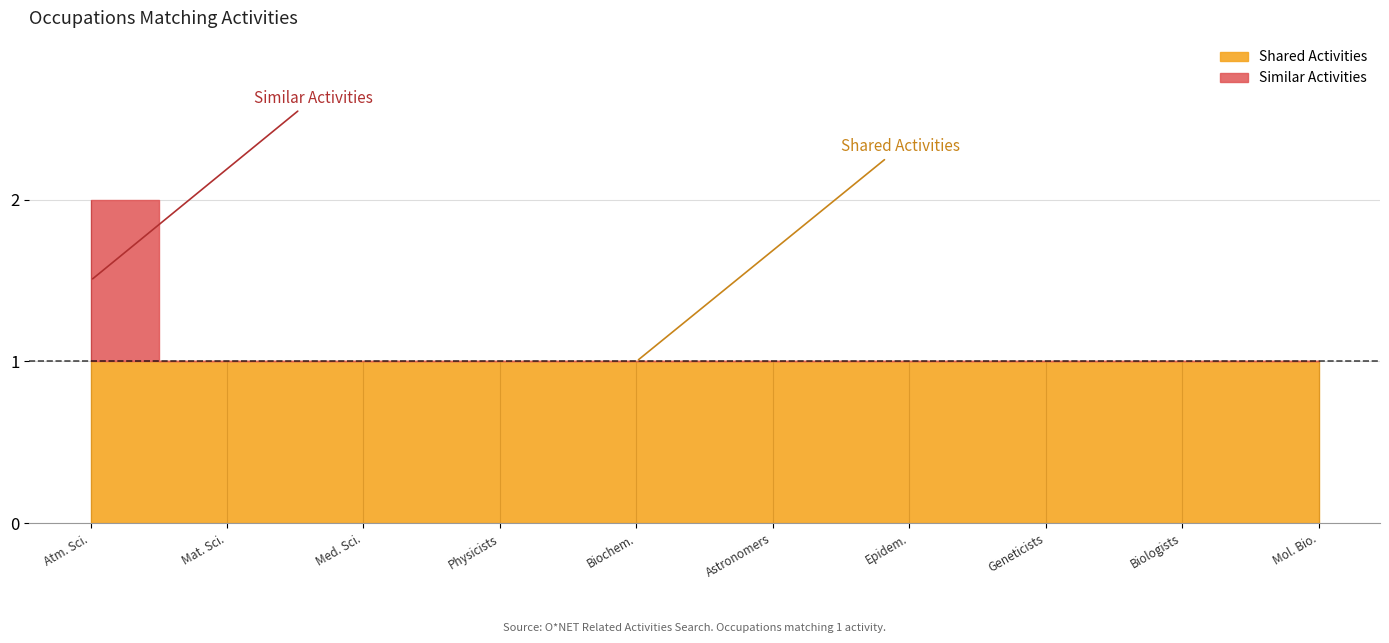

List the labels in order of Similar Activities value, smallest first.

Materials Scientists, Medical Scientists, Physicists, Biochemists and Biophysicists, Astronomers, Epidemiologists, Geneticists, Biologists, Molecular and Cellular Biologists, Atmospheric and Space Scientists